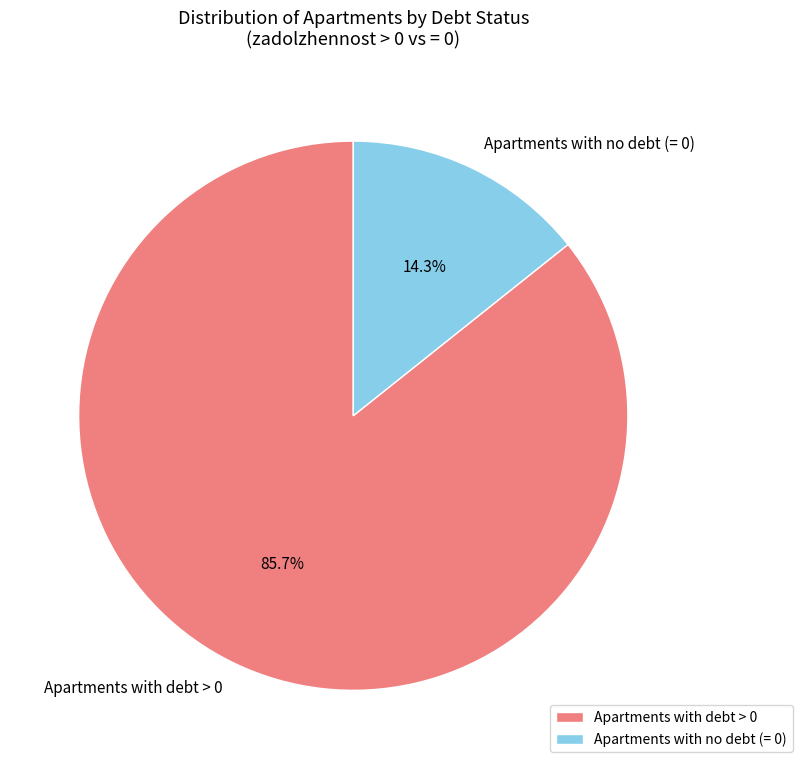

Is there any slice that represents more than half of the pie?

Yes